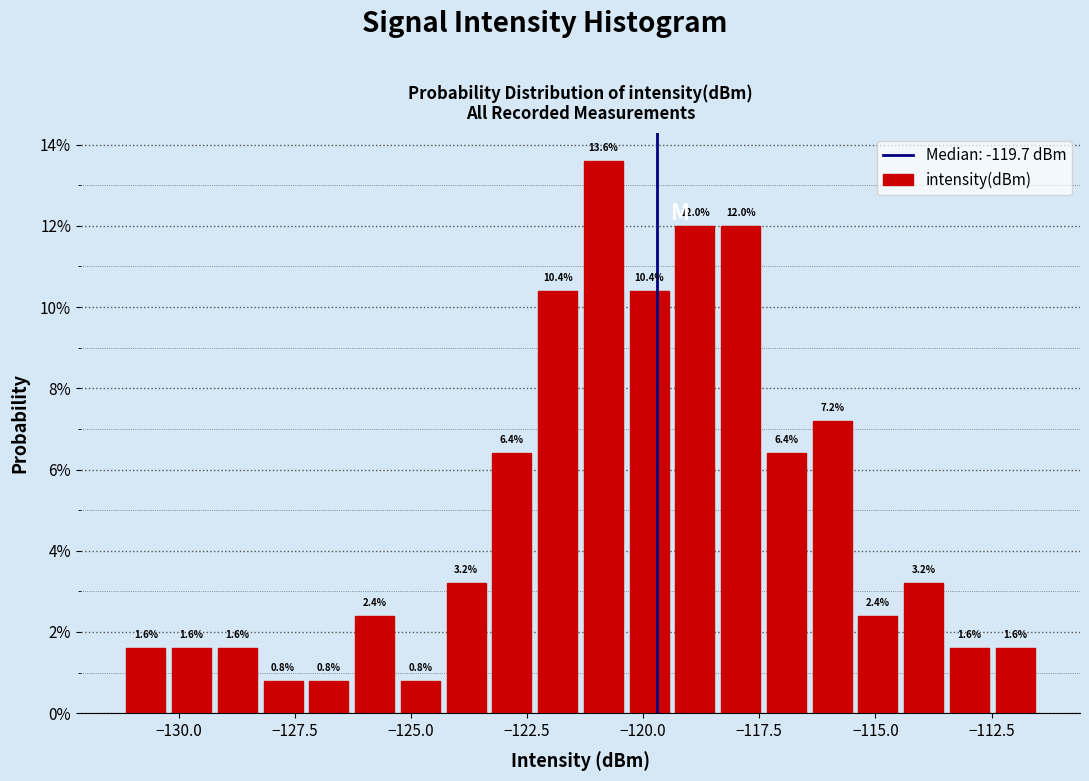

Read against the x-axis, roughly where is the centre of the tallest bar?

-121.0